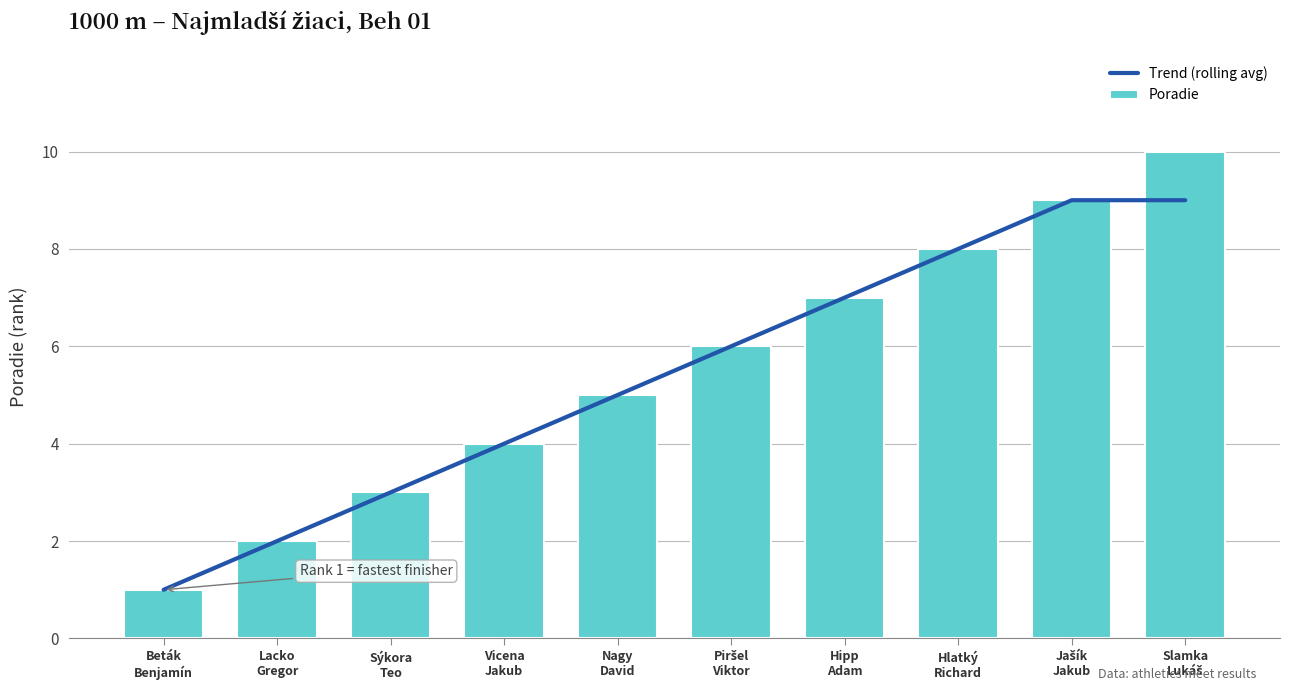

What is the value of the Trend (rolling avg) bar at the 2nd from the left?

2